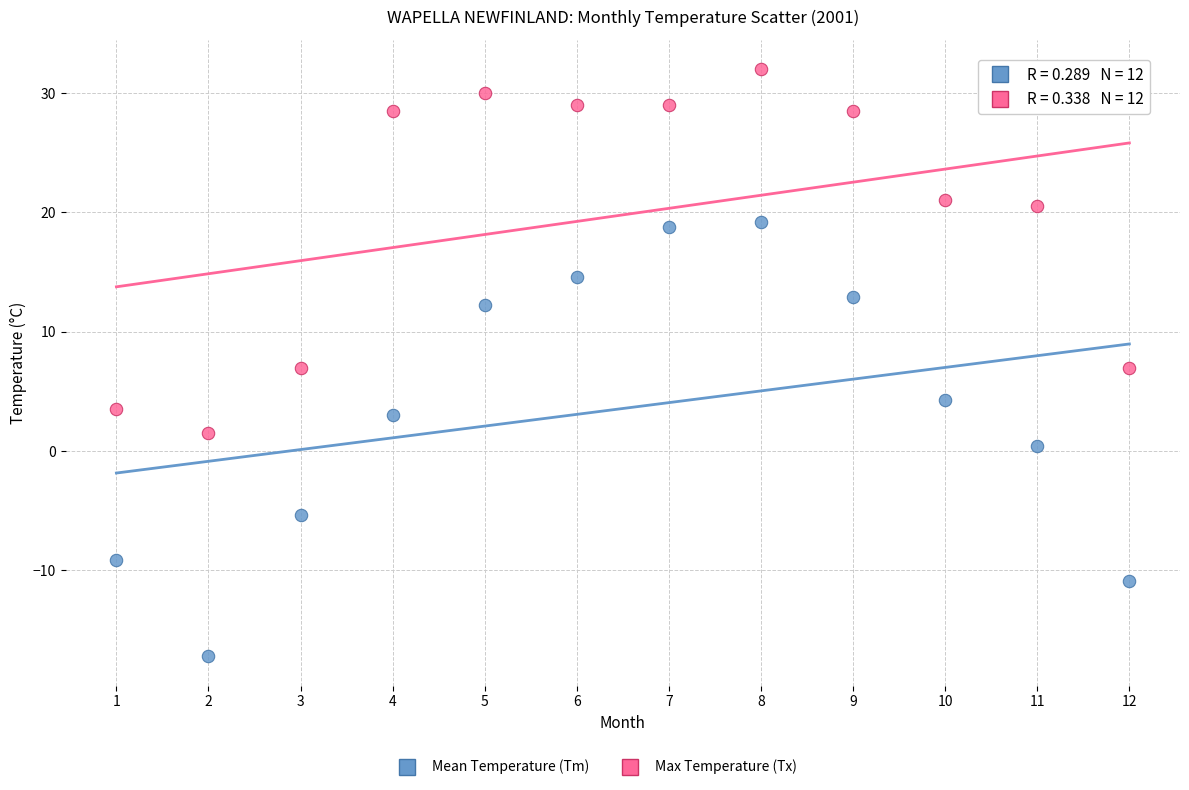

Across all data points, what is the range of X values (max minus min)?

11.0